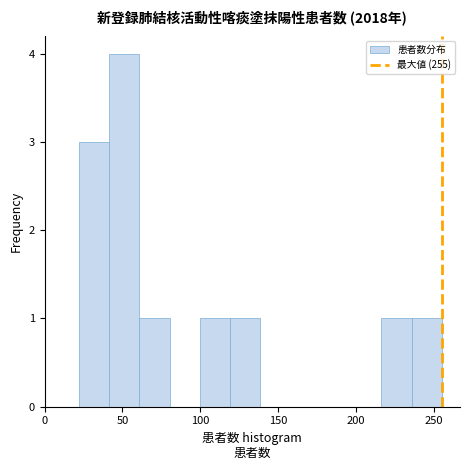

Read against the x-axis, roughly where is the centre of the tallest bar?

50